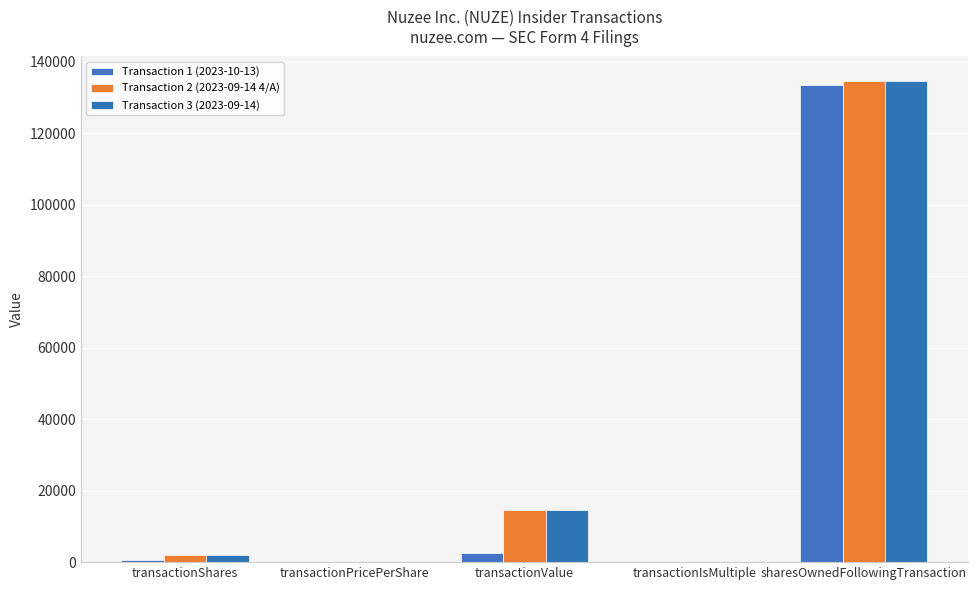

What is the label of the 5th bar from the left?

sharesOwnedFollowingTransaction